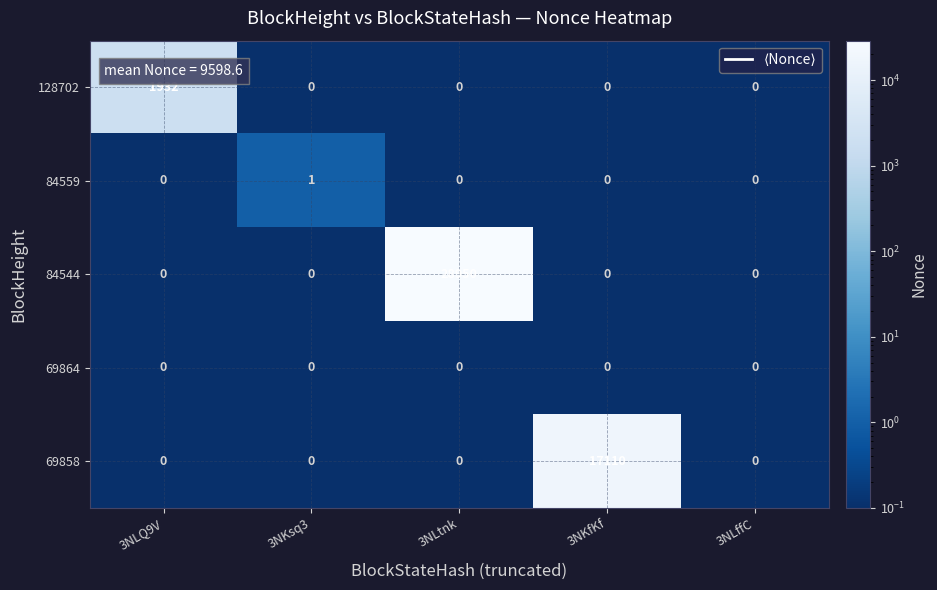

What is the greatest value displayed?

28950